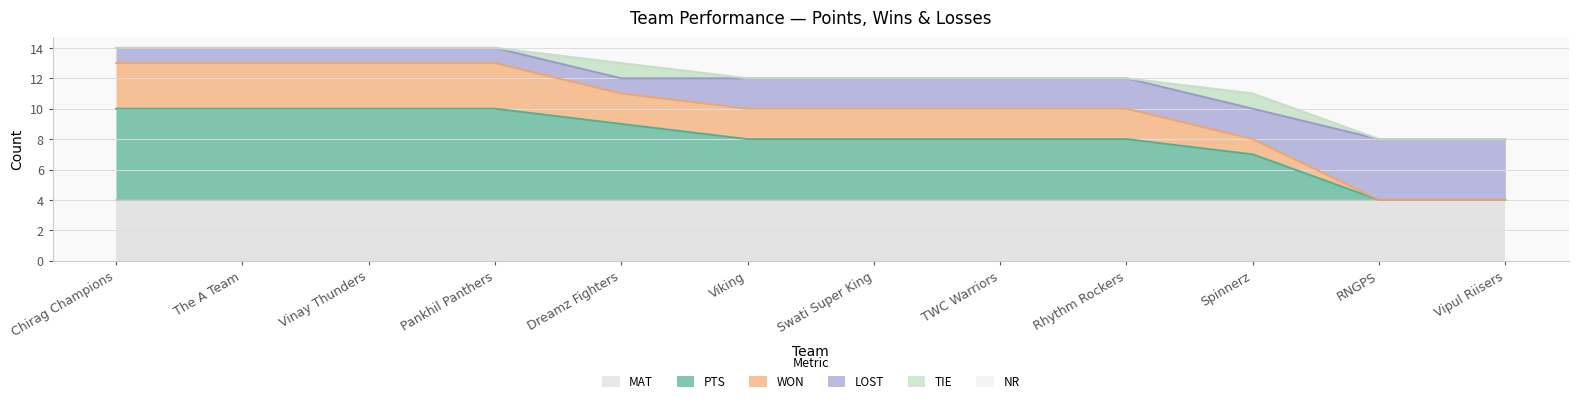

Which category has the highest value across all series?

Chirag Champions